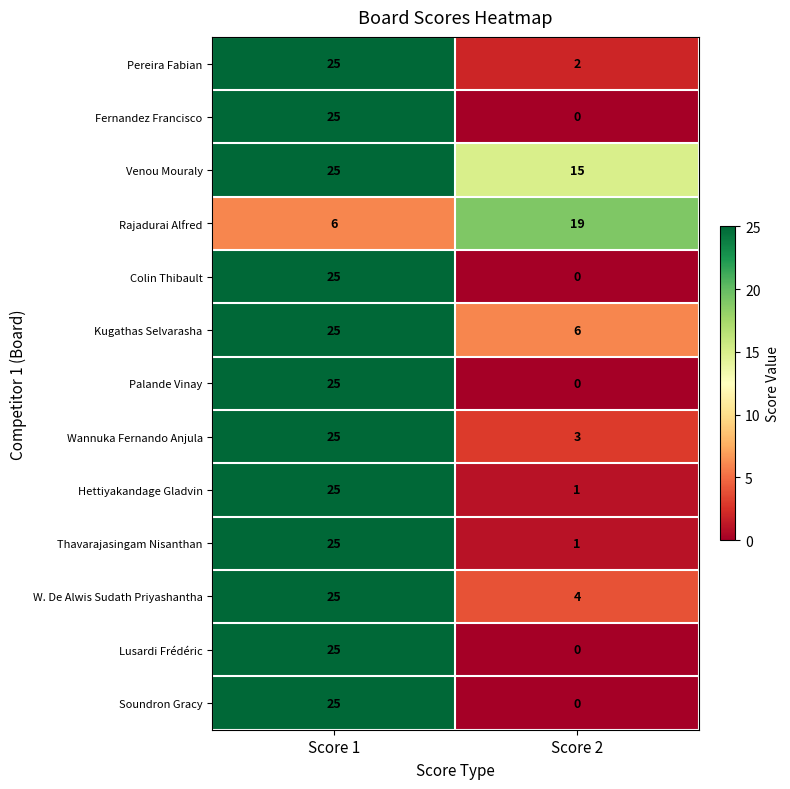

Is the value of Kugathas Selvarasha at Score 2 greater than the value of Thavarajasingam Nisanthan at Score 2?

Yes